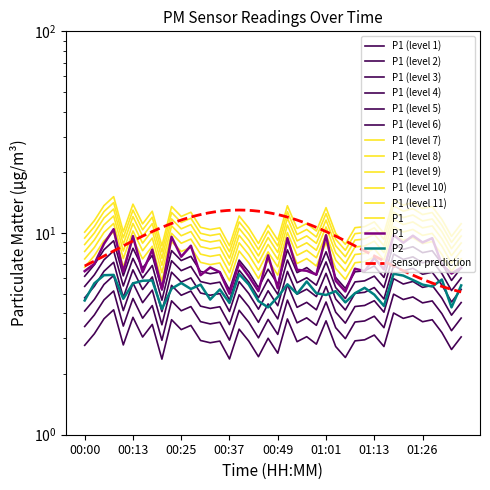

Is this an area chart (filled region under the line)?

No